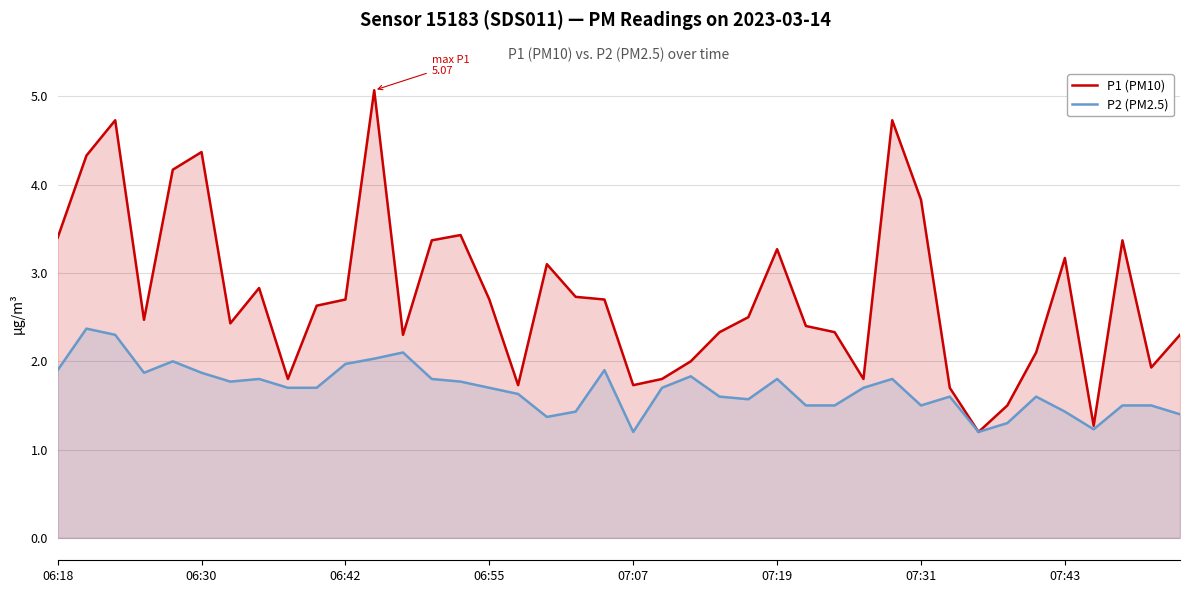

Does the chart display data point markers on the line(s)?

No